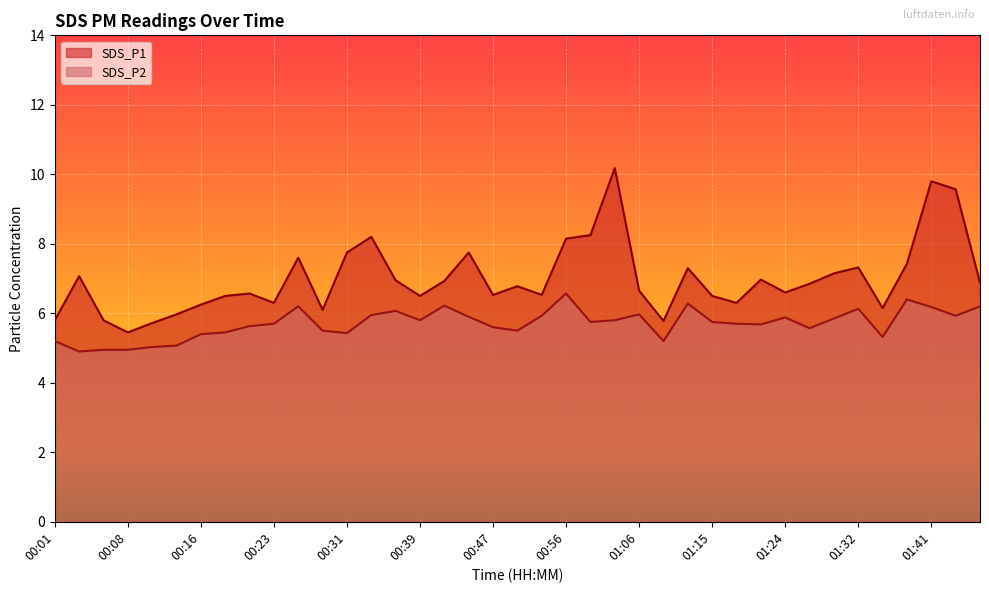

The value of SDS_P2 at 01:24 is 5.9. True or false?

True